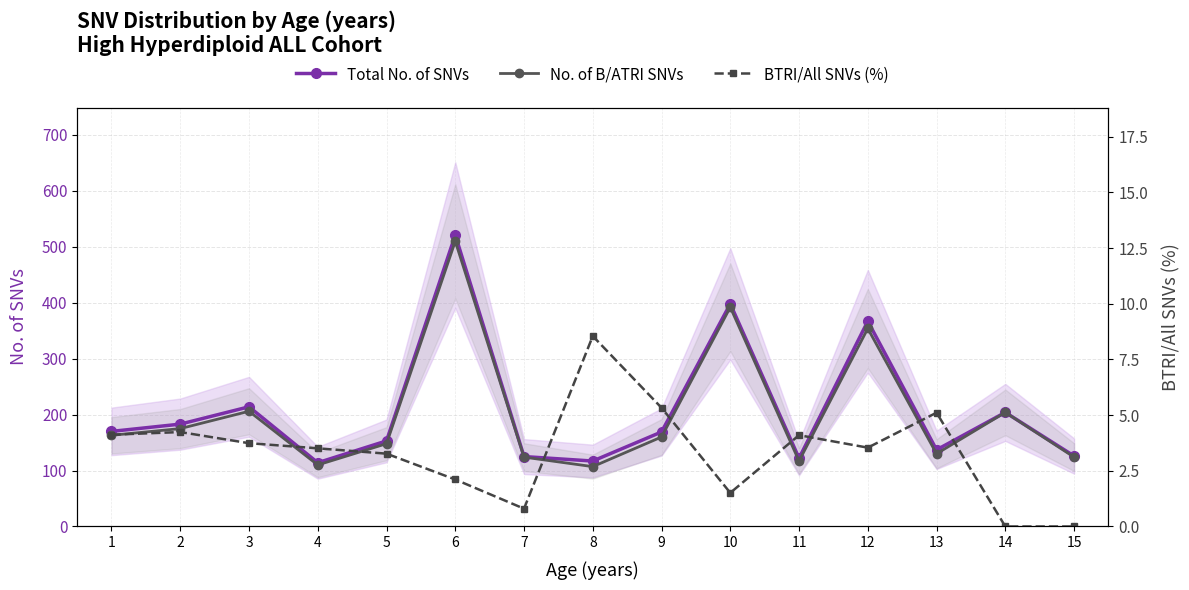

What is the difference between the highest and lowest values at 3?

210.3